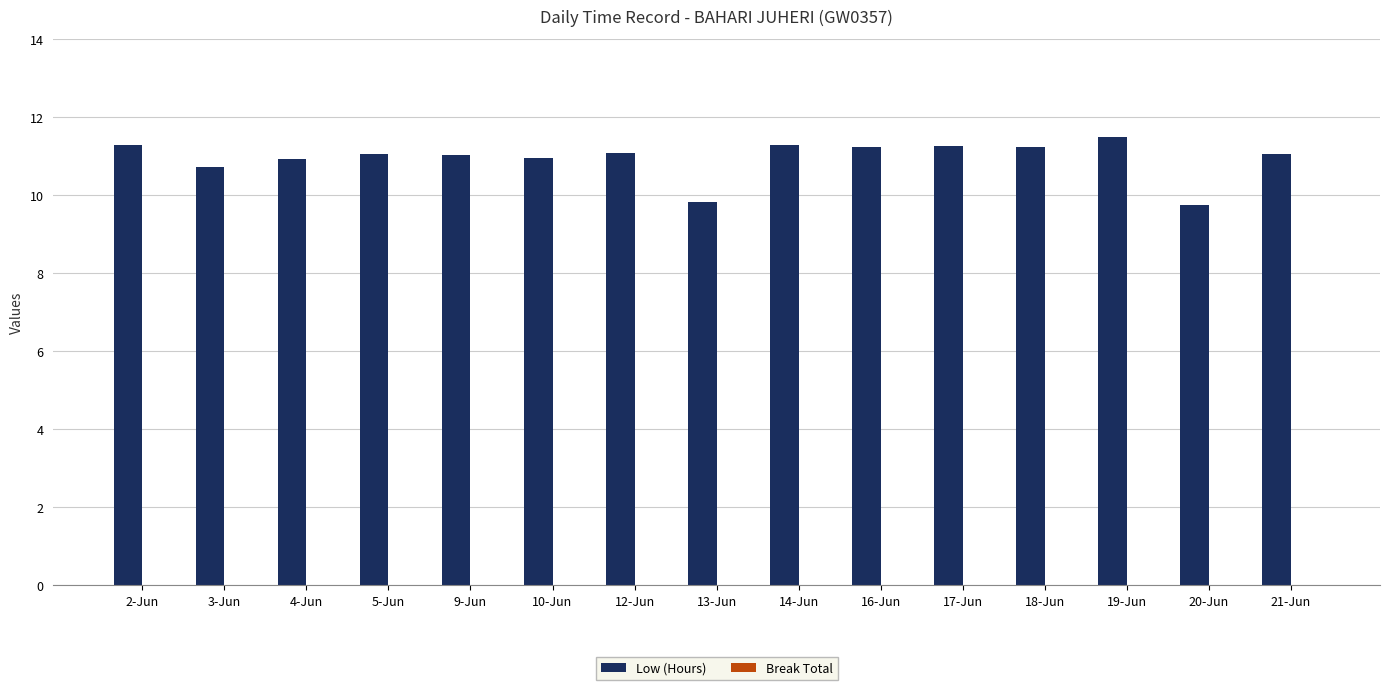

Count the number of categories in the chart.

15